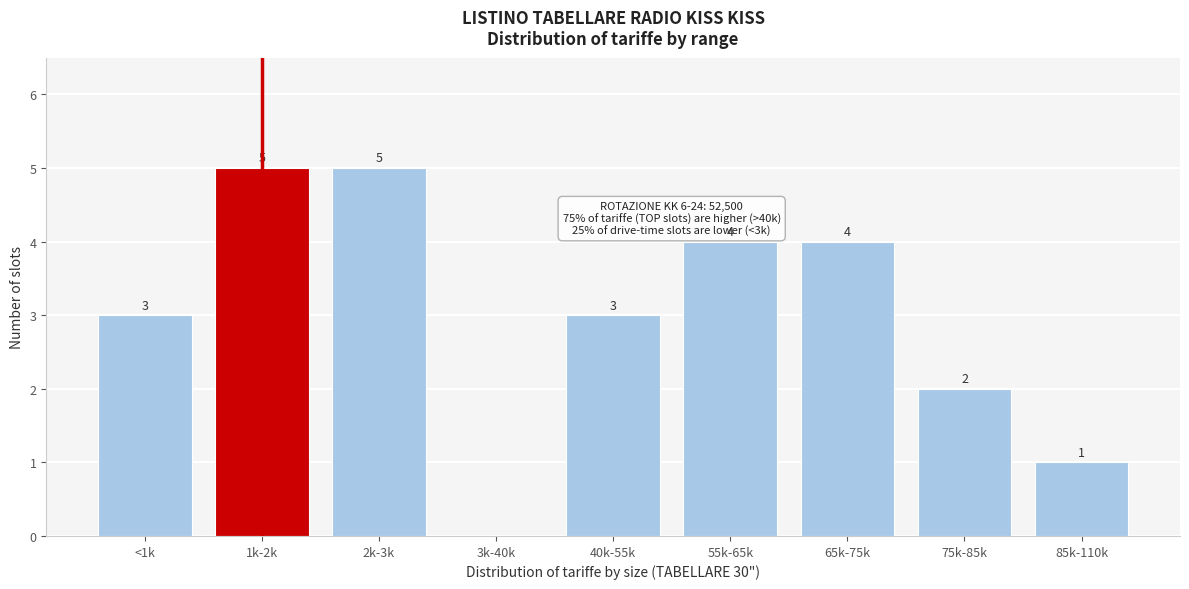

Reading left to right, transcribe all the data shown in this chart.

<1k=3	1k-2k=5	2k-3k=5	3k-40k=0	40k-55k=3	55k-65k=4	65k-75k=4	75k-85k=2	85k-110k=1